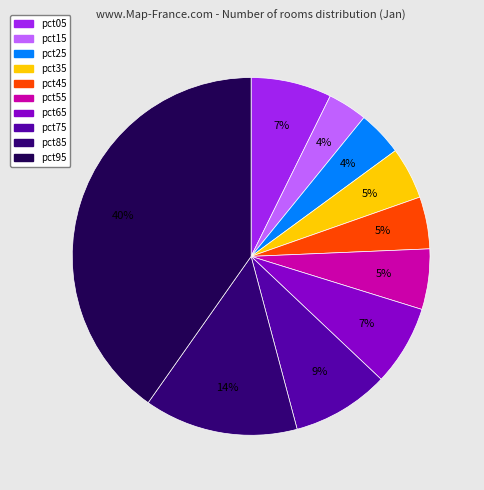

How many slices are in this pie chart?

10